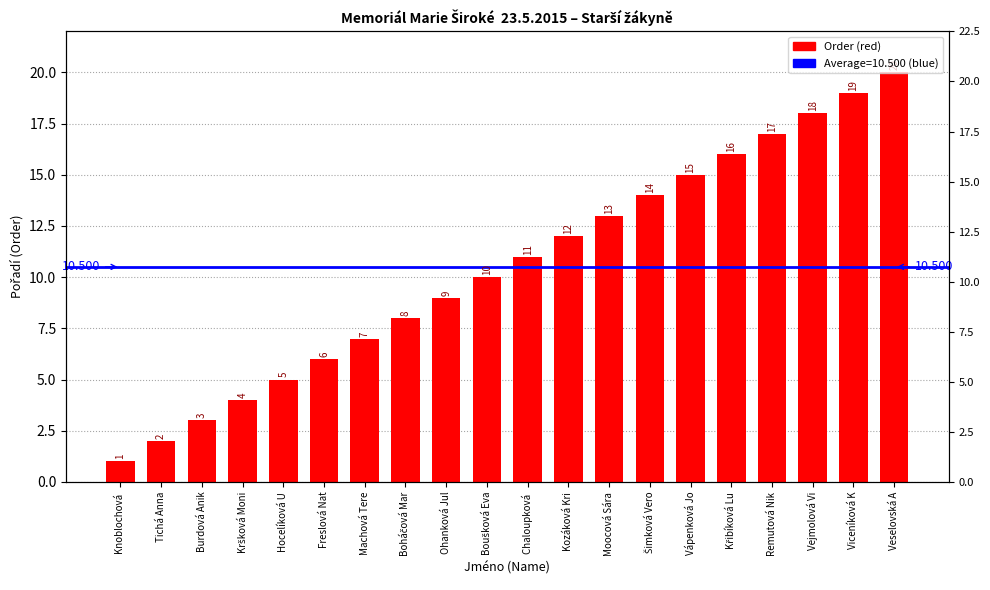

Does the chart contain any negative values?

No